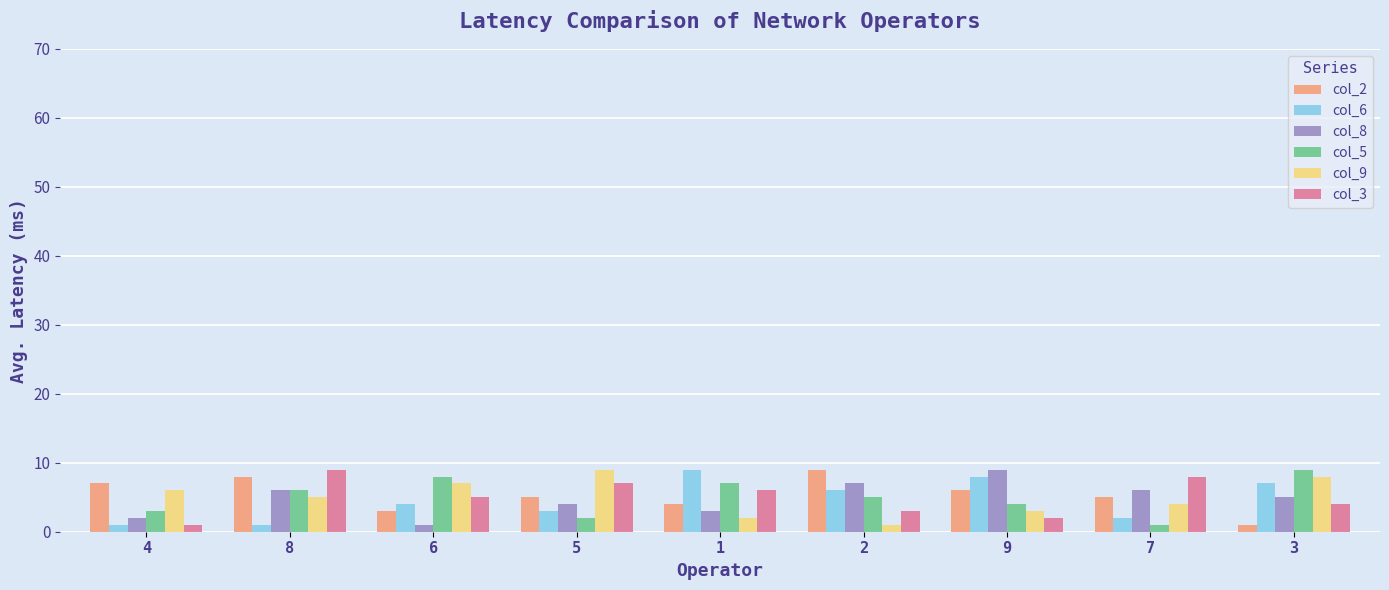

What is the minimum value shown in the chart?

1